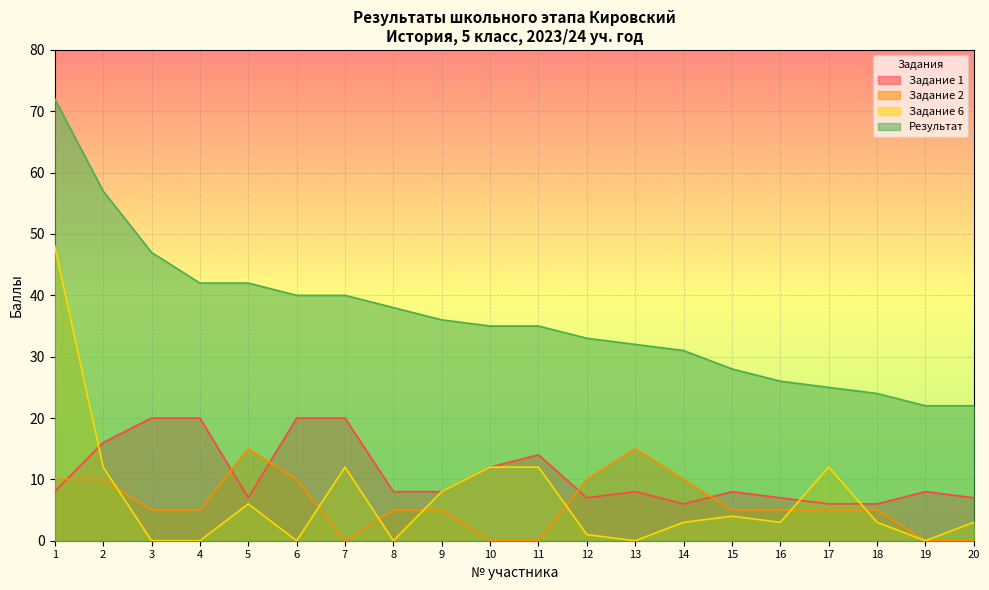

What is the difference between the maximum and minimum values in the Задание 1 series?

14